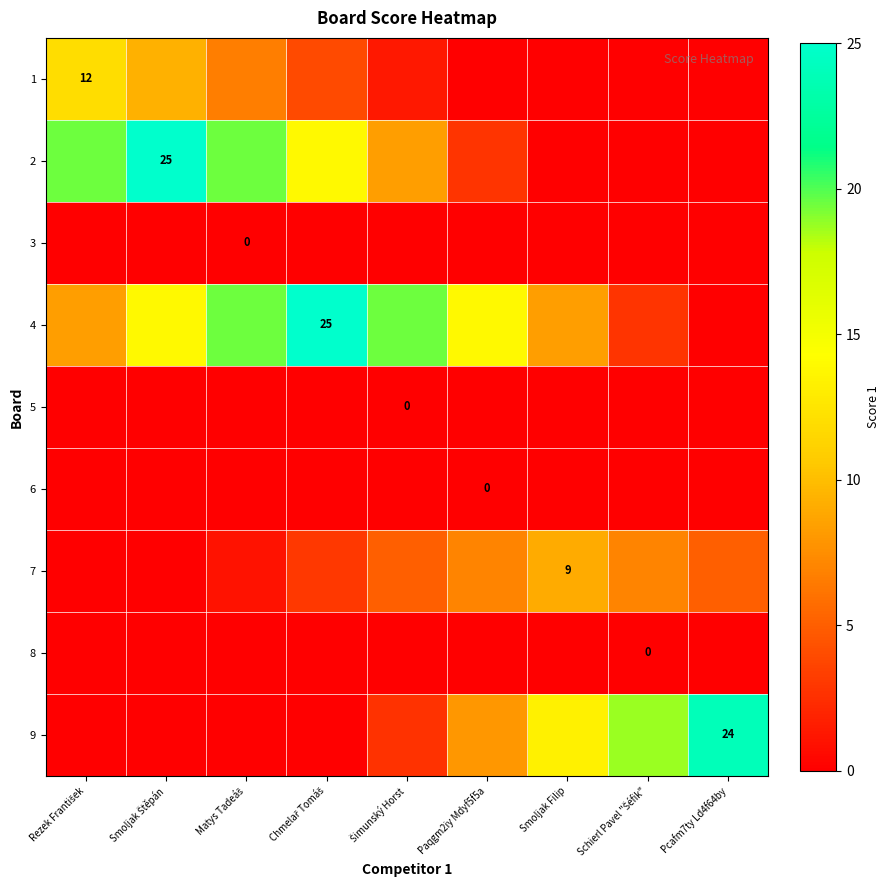

Count the number of data series in this chart.

9